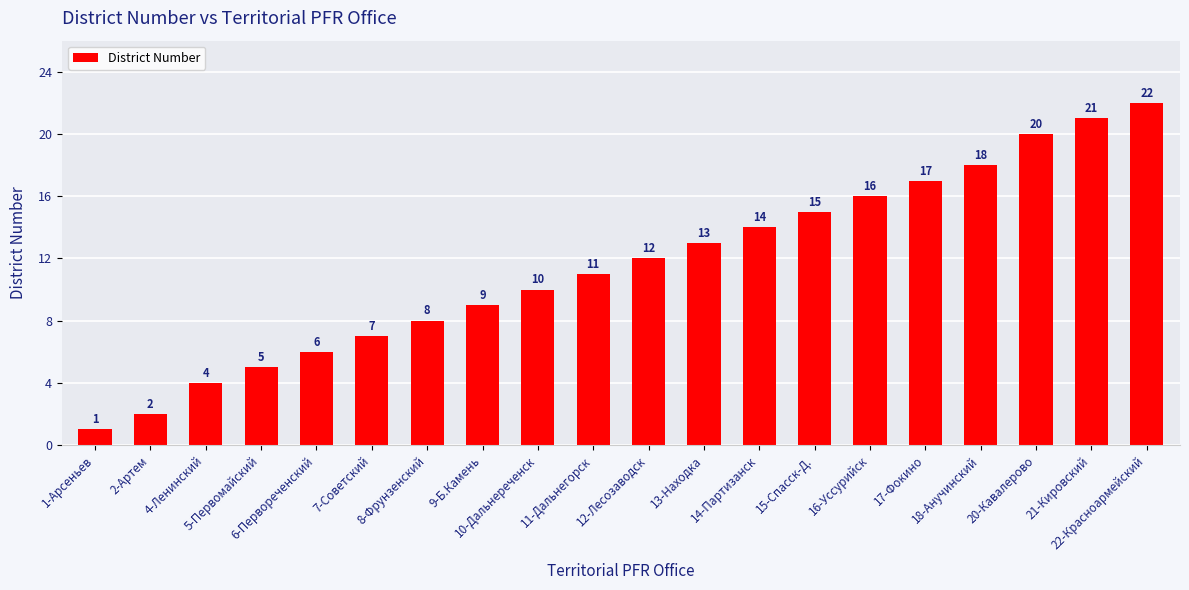

Which category has the lowest value across all series?

1-Арсеньев